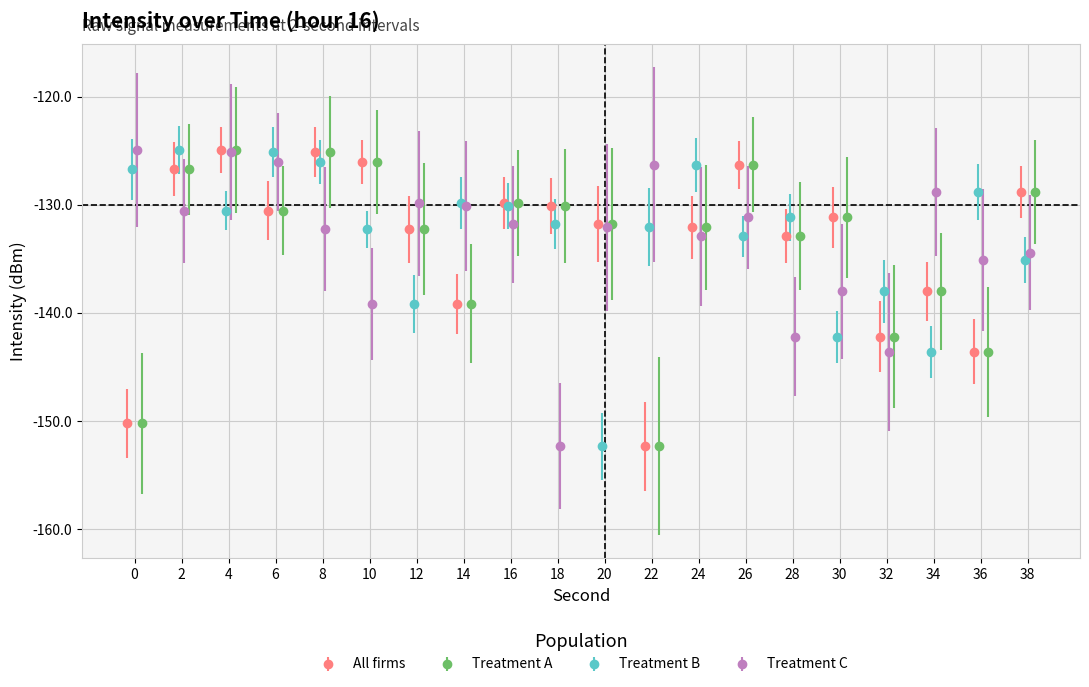

At how many categories does at least one series exceed -126?

5